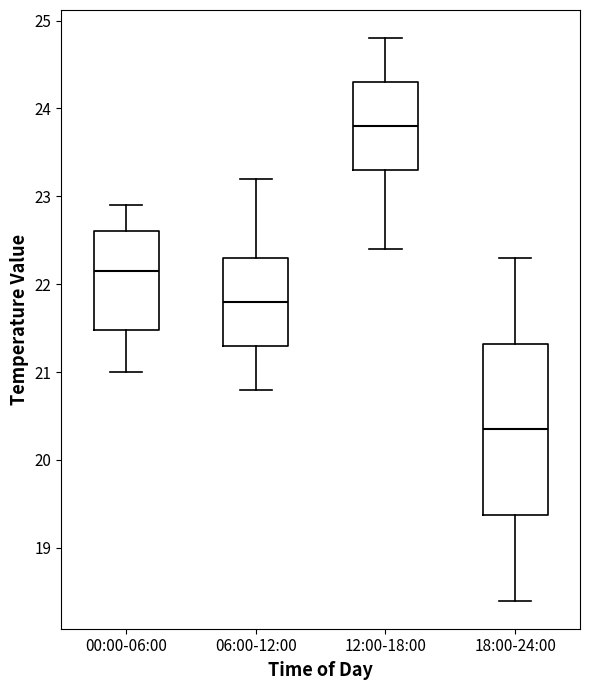

Reading left to right, read every box against the y-axis: the position of its median line, the range the box covers, and the ends of its whiskers. The values are not printed on the chart, so give them approximately, as read against the axis.

00:00-06:00: median 22.2, box 21.5 to 22.6, whiskers 21.0 to 22.9
06:00-12:00: median 21.8, box 21.3 to 22.3, whiskers 20.8 to 23.2
12:00-18:00: median 23.8, box 23.3 to 24.3, whiskers 22.4 to 24.8
18:00-24:00: median 20.4, box 19.4 to 21.3, whiskers 18.4 to 22.3